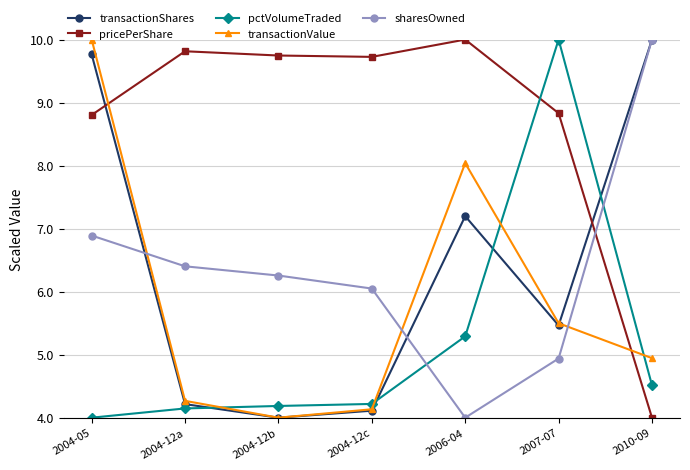

How many lines are shown in the chart?

5